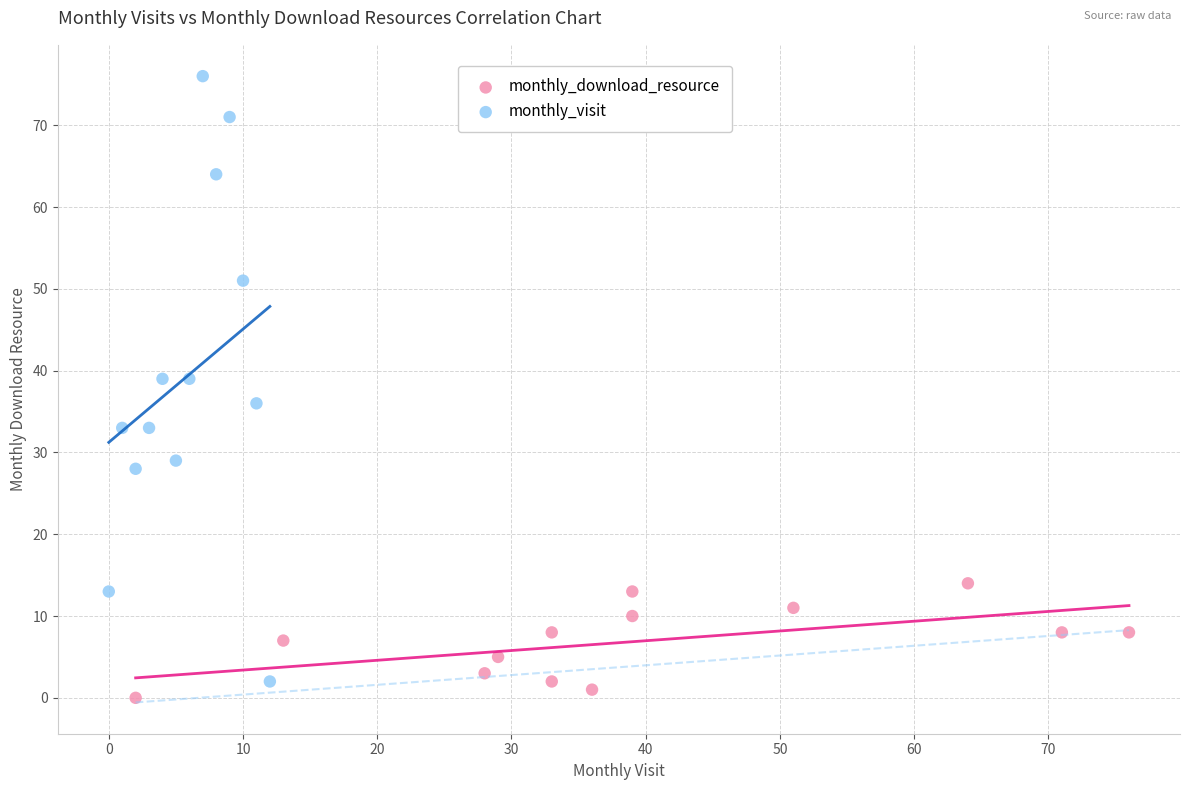

Which series contains the lowest Y value?

monthly_download_resource